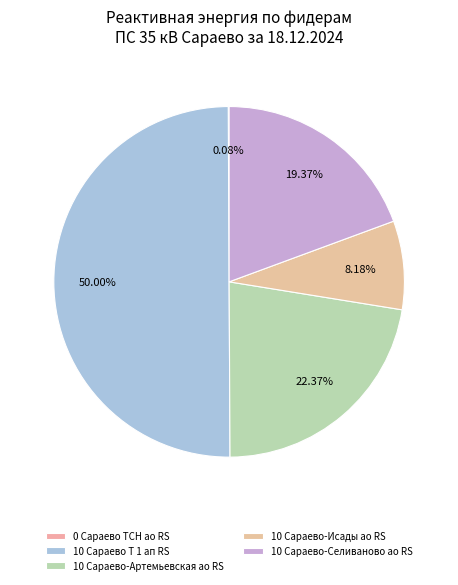

Is there a majority slice in this chart?

Yes